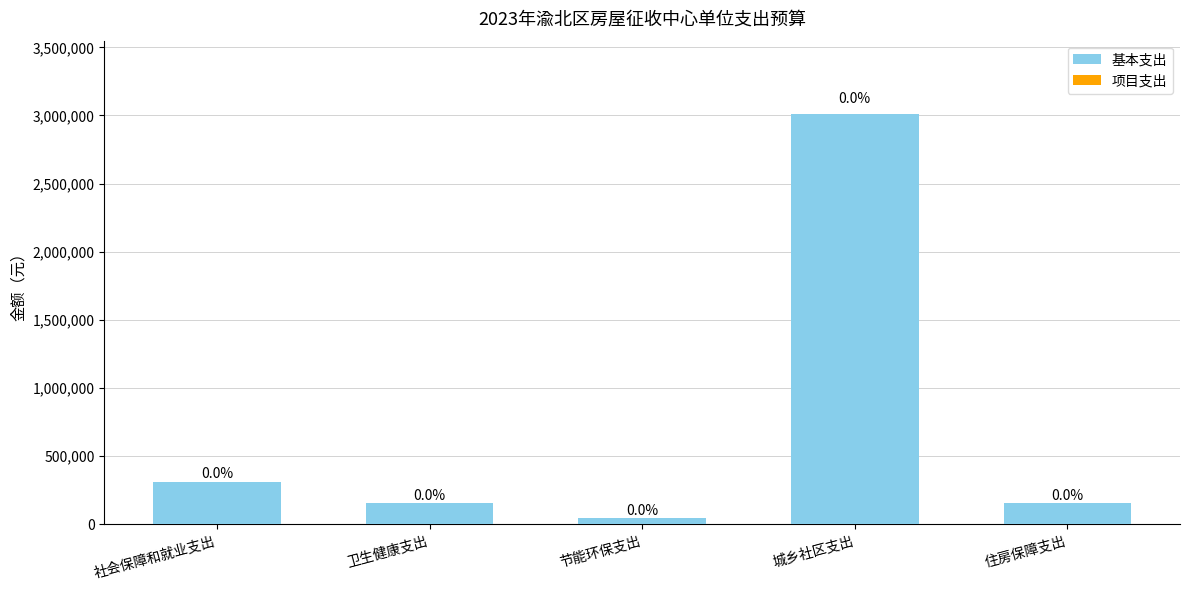

Are the bars horizontal?

No